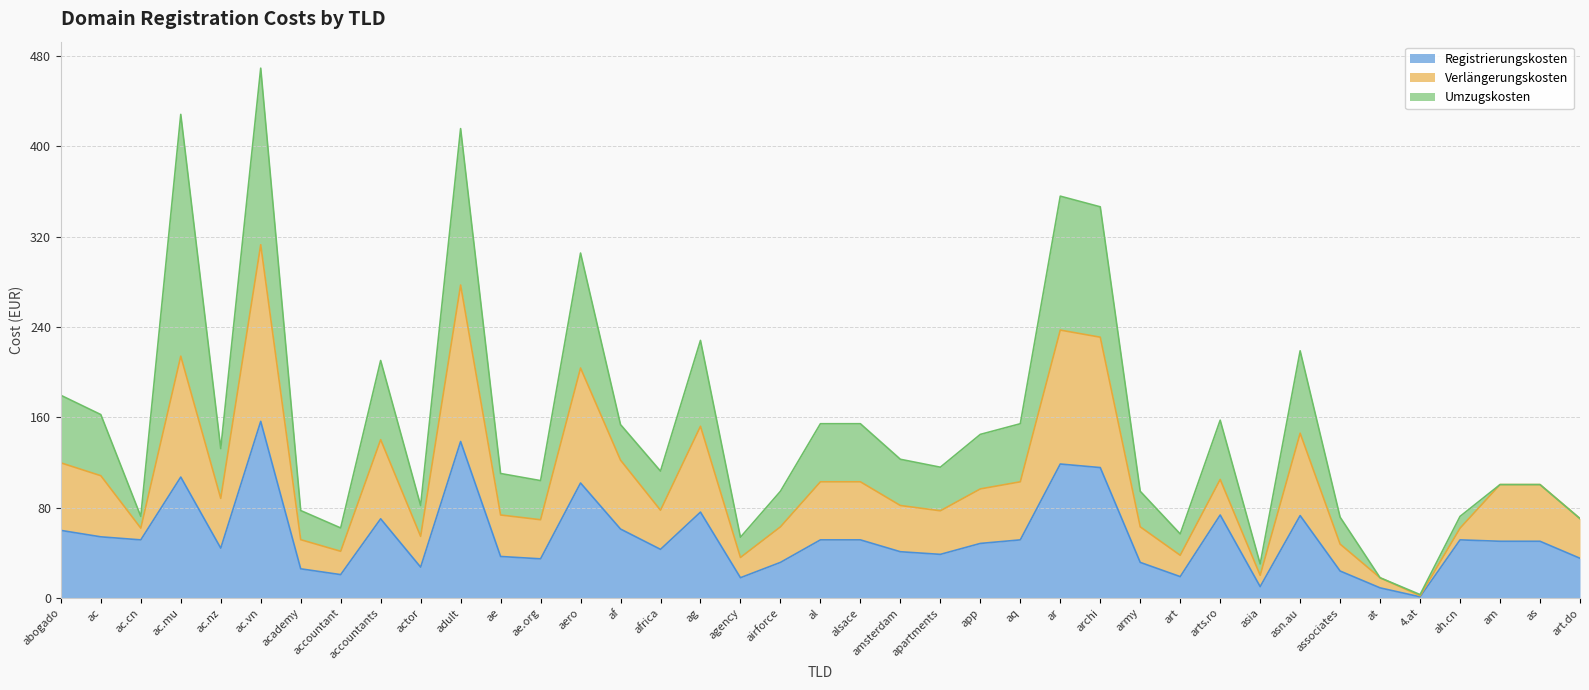

At which category is the sum across all series the highest?

ac.vn